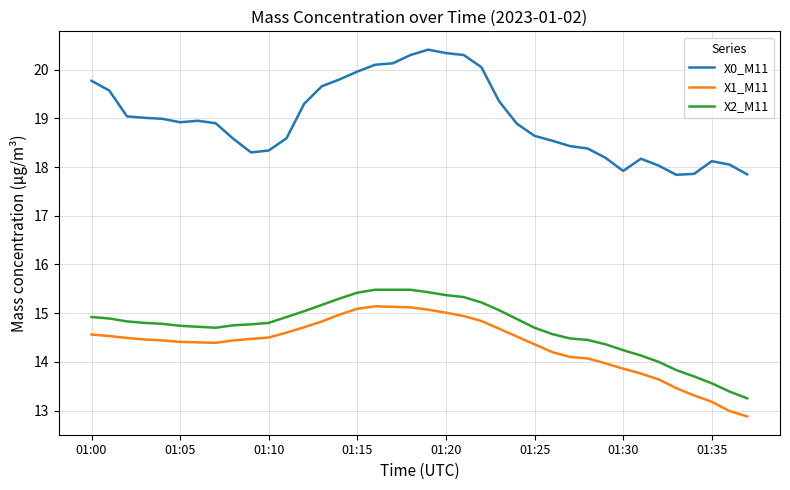

In X1_M11, how many points are higher than both neighbors (excluding endpoints)?

1